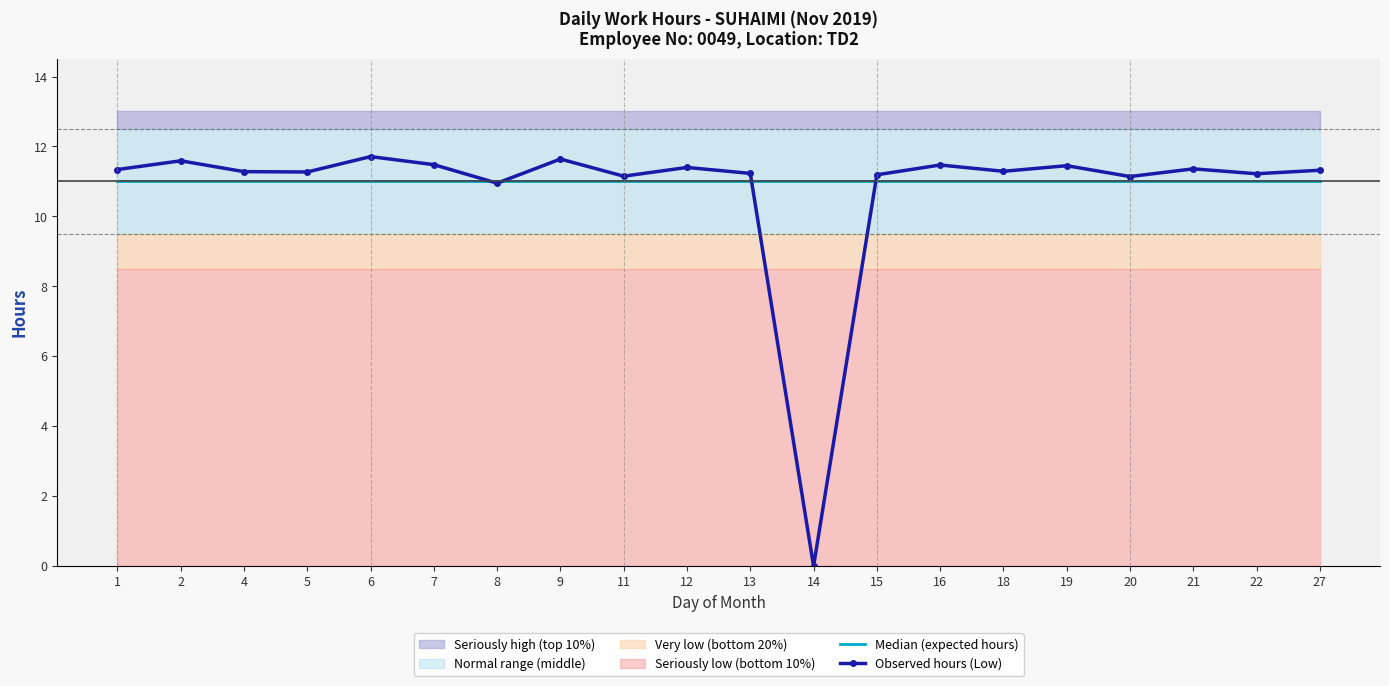

Rank the categories by Observed hours (Low) value from highest to lowest.

6, 9, 2, 7, 16, 19, 12, 21, 1, 27, 18, 4, 5, 13, 22, 15, 11, 20, 8, 14